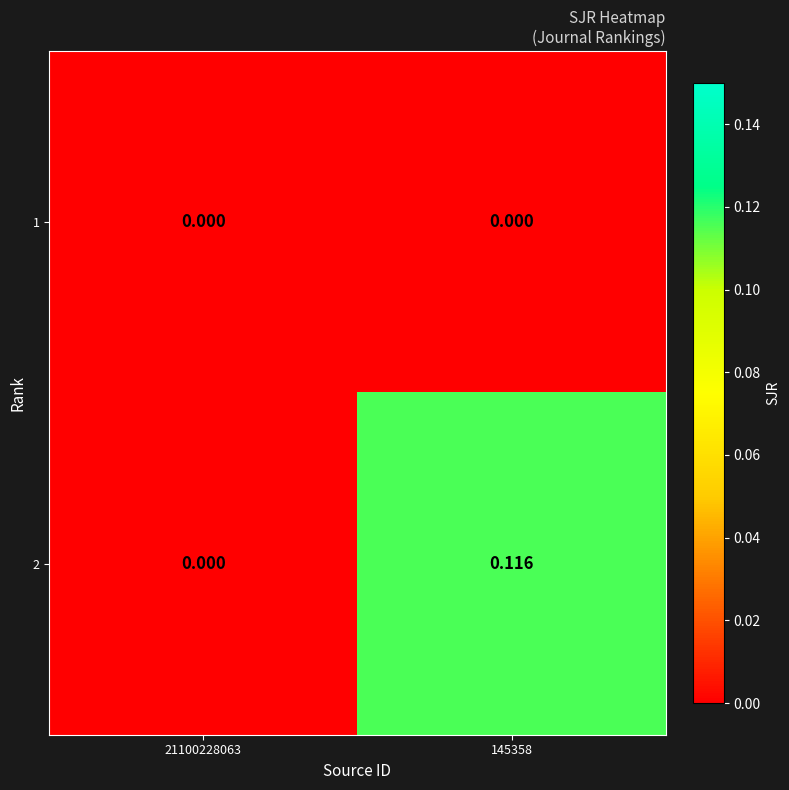

Is the value of 2 at 145358 greater than the value of 1 at 21100228063?

Yes